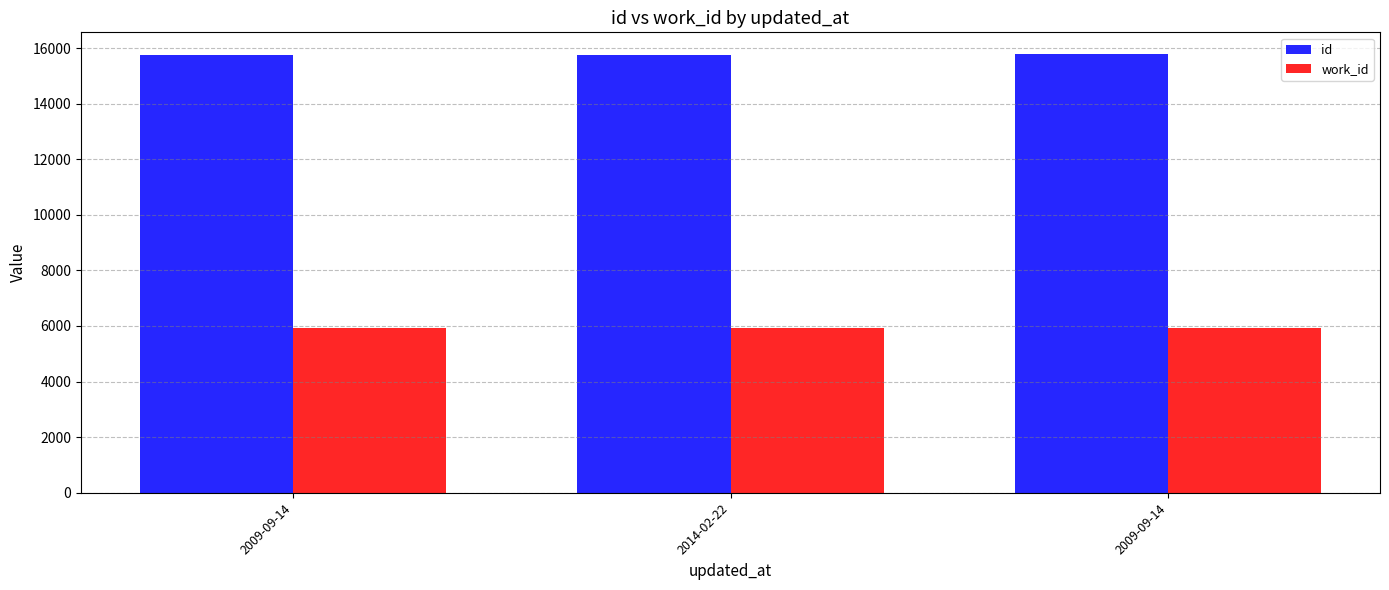

At which category is the sum across all series the highest?

2009-09-14